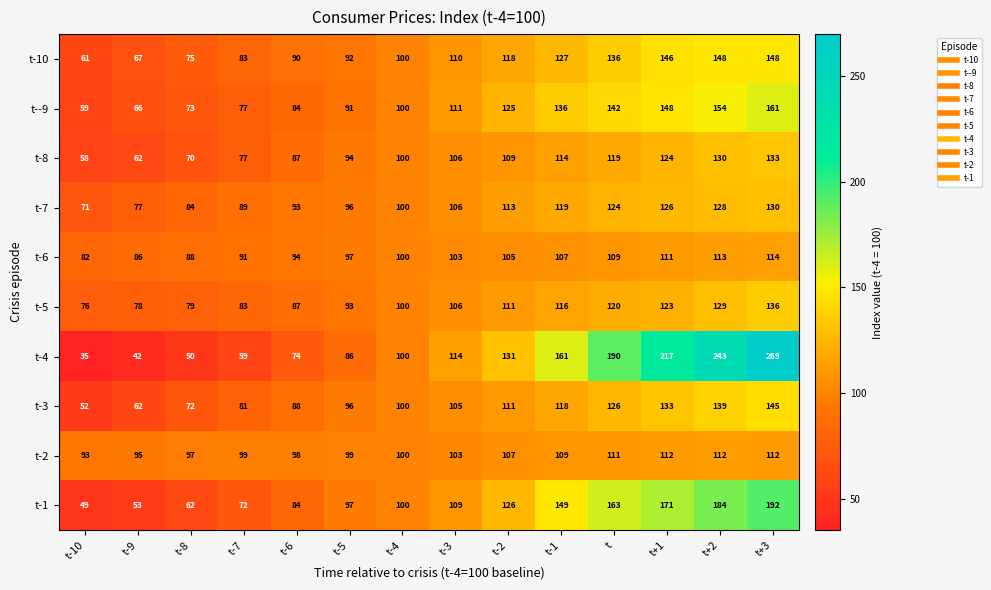

What is the sum of all t-8 values?

1383